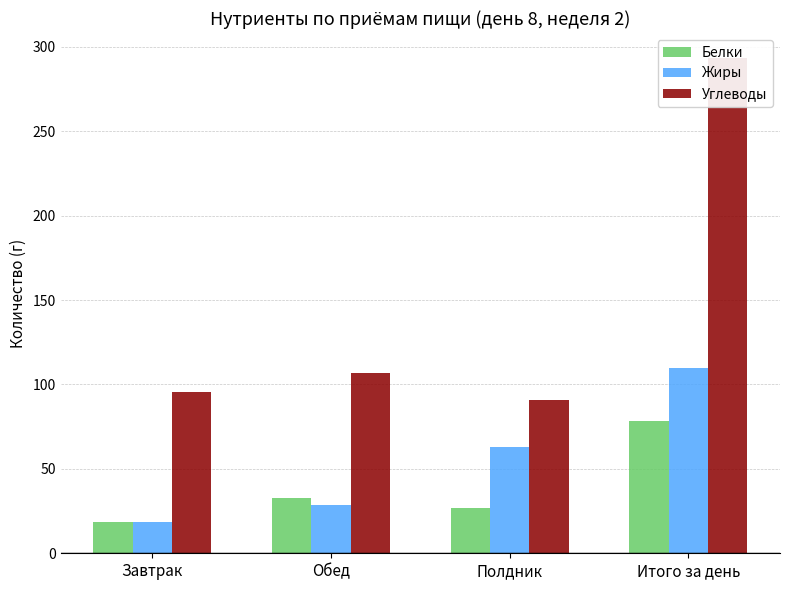

Rank the categories by Белки value from lowest to highest.

Завтрак, Полдник, Обед, Итого за день